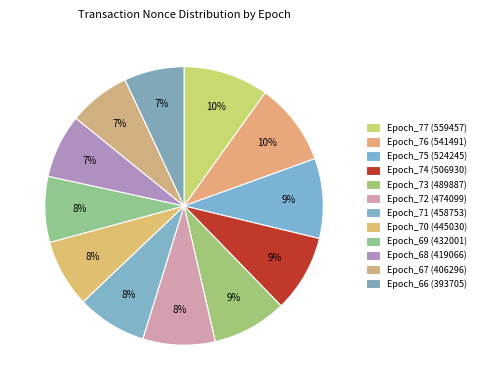

Combined, what portion of the pie is Epoch_73 (489887) and Epoch_69 (432001)?

16.3%